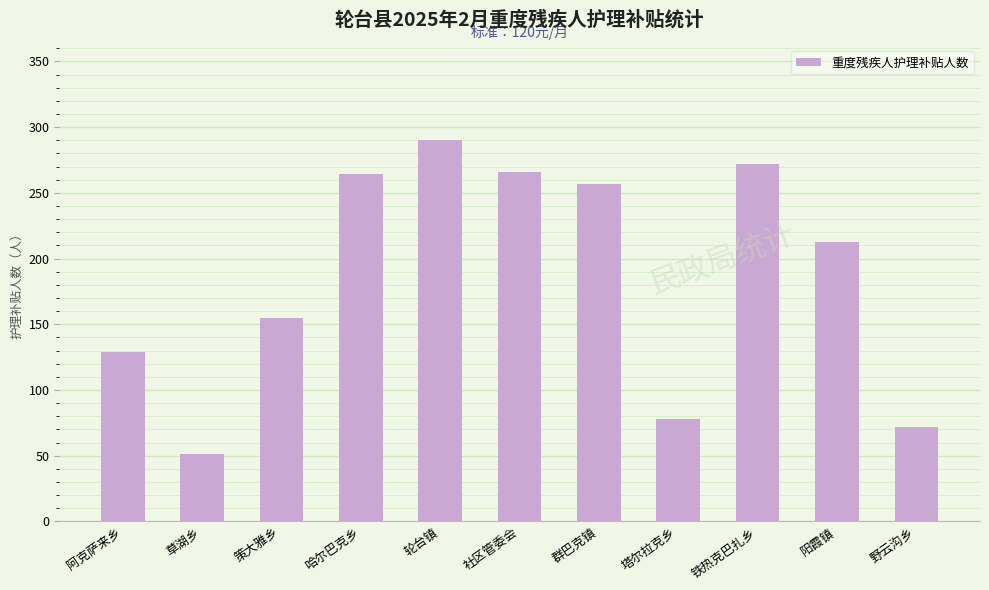

Does the chart contain any negative values?

No